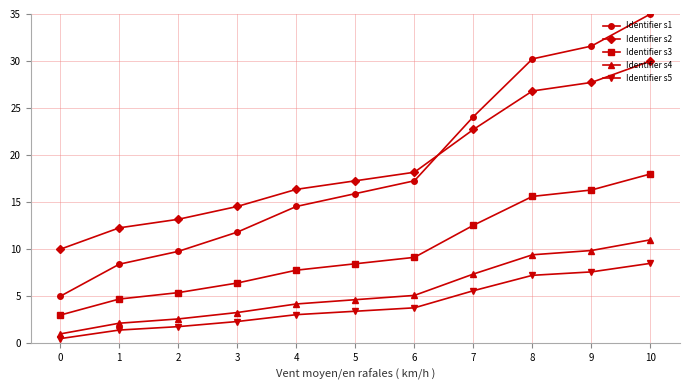

Which series has the largest total across all categories?

Identifier s2